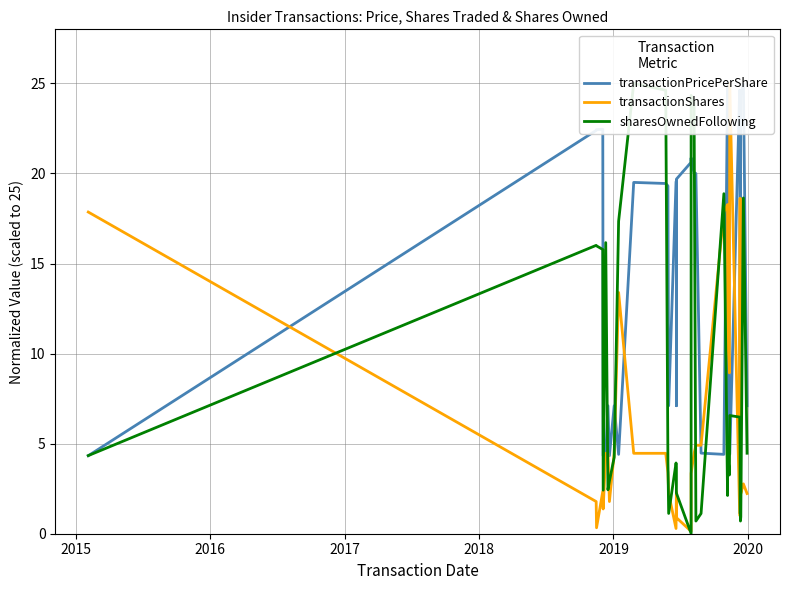

What is the difference between the maximum and minimum values in the transactionShares series?

24.9